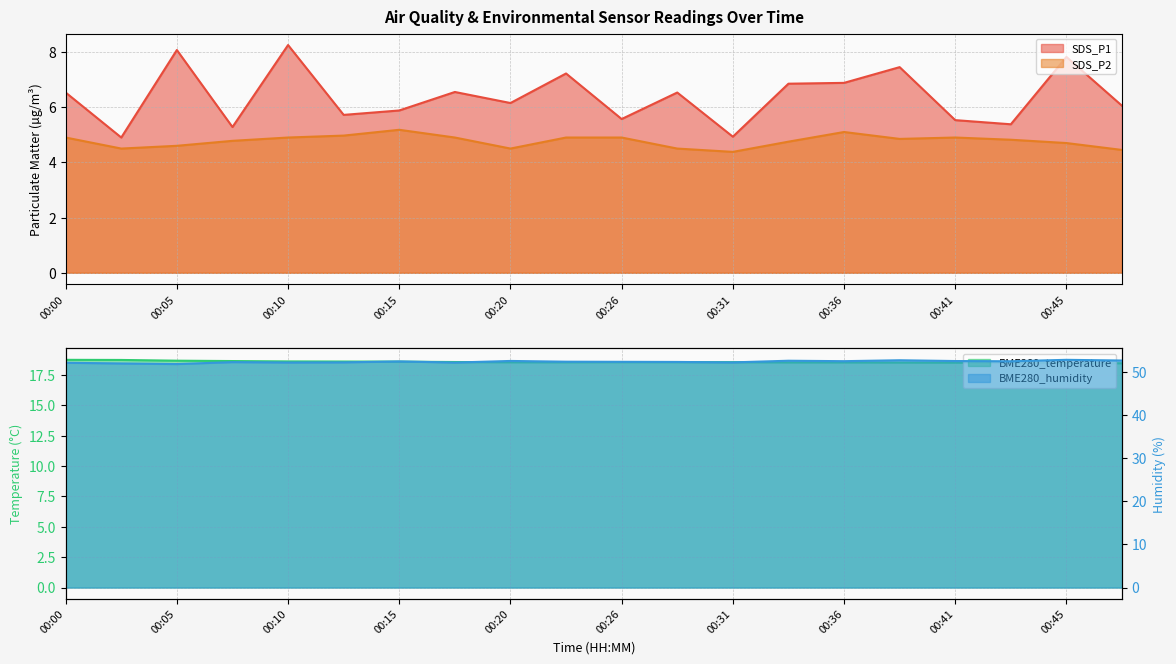

True or false: SDS_P1 and SDS_P2 intersect in this chart.

False